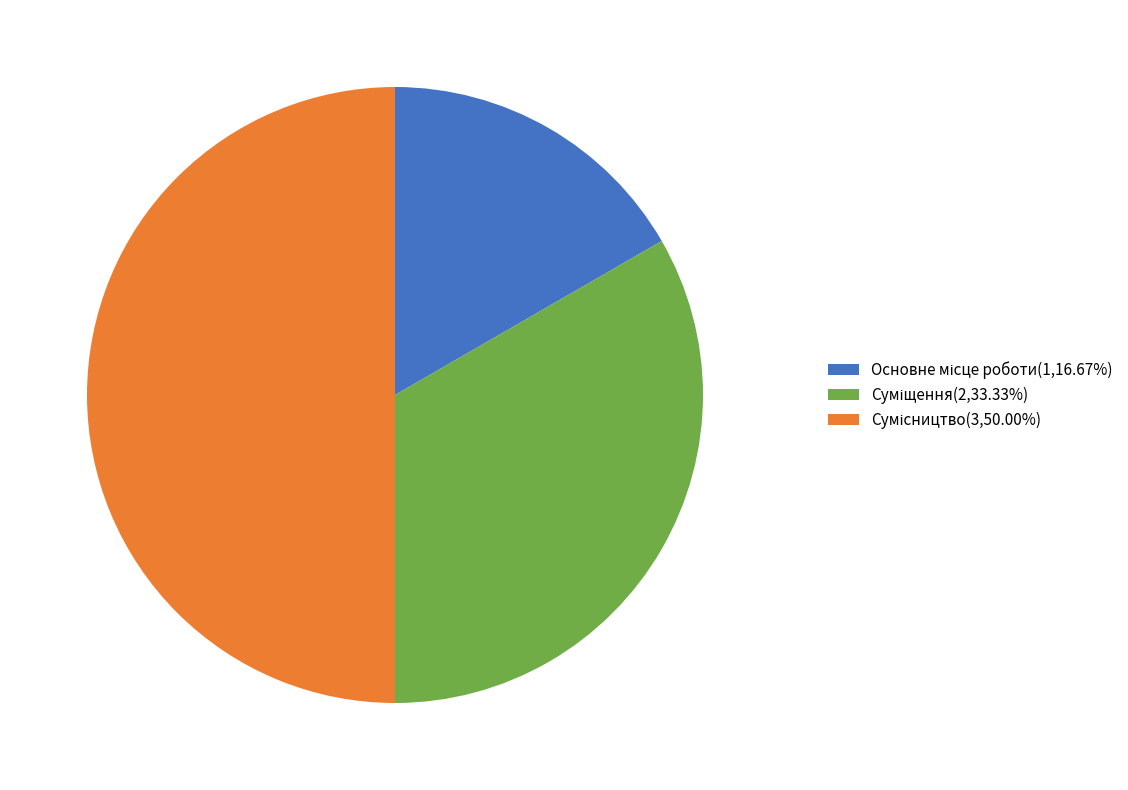

Count the number of slices in the pie.

3